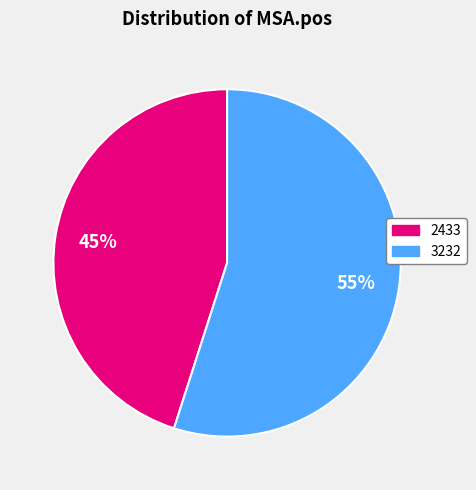

What is the majority slice?

3232